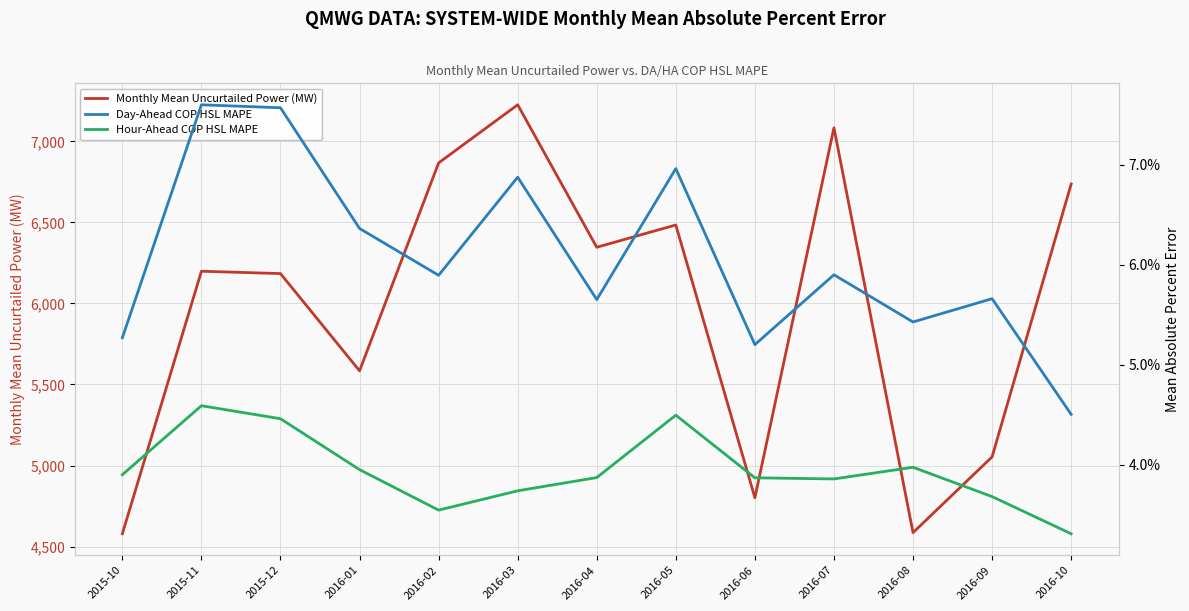

Between 2016-06 and 2016-07, which is larger?

2016-07